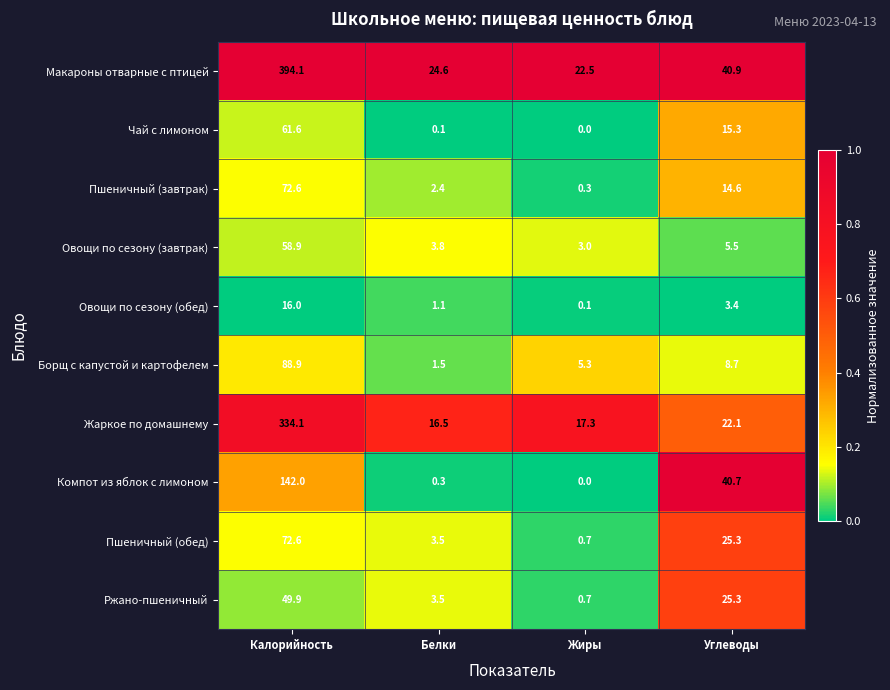

Which category has the highest value across all series?

Калорийность